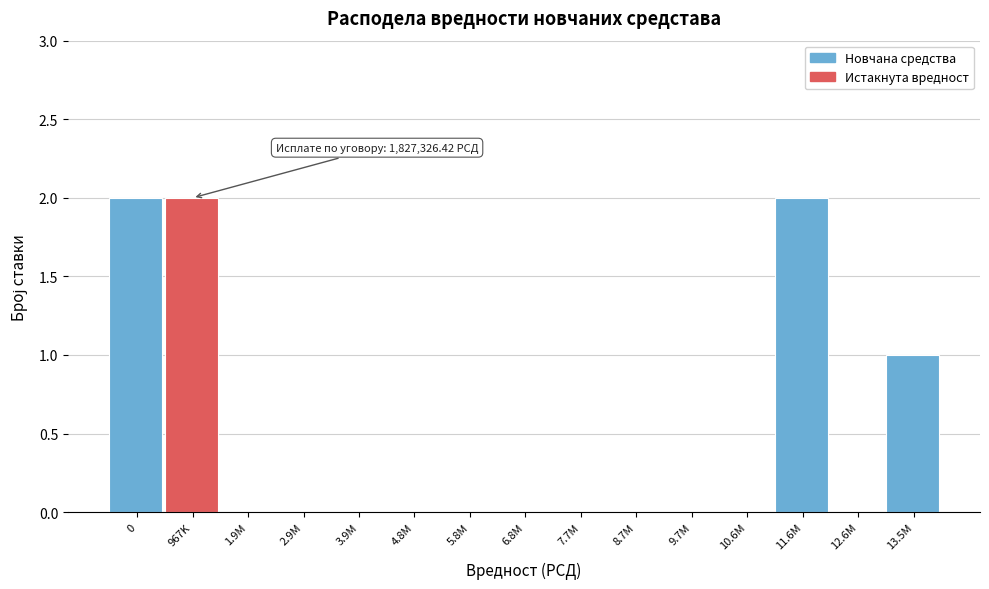

Reading left to right, transcribe all the data shown in this chart.

0=2	967K=2	1.9M=0	2.9M=0	3.9M=0	4.8M=0	5.8M=0	6.8M=0	7.7M=0	8.7M=0	9.7M=0	10.6M=0	11.6M=2	12.6M=0	13.5M=1